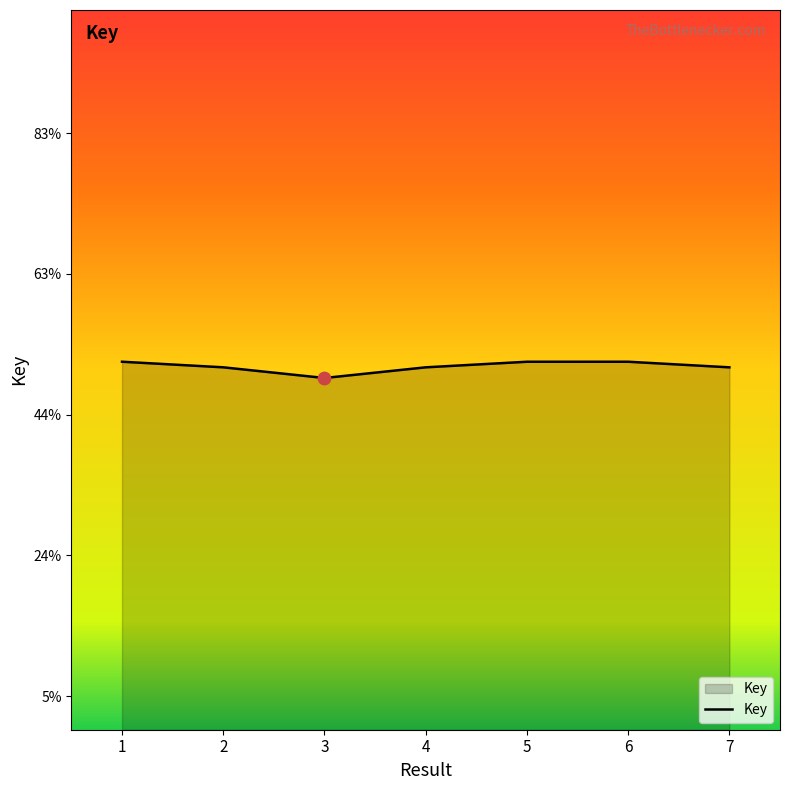

Does the chart have visible grid lines?

No